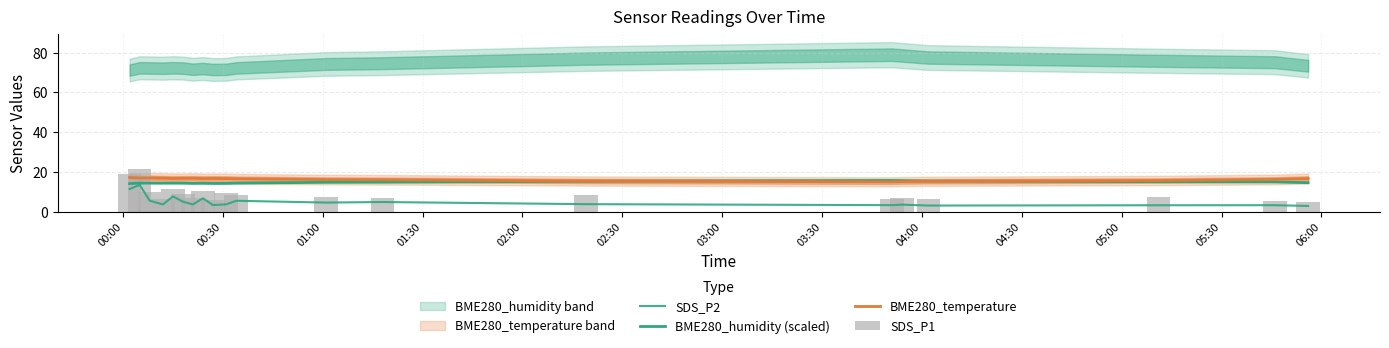

Are the bars horizontal?

No